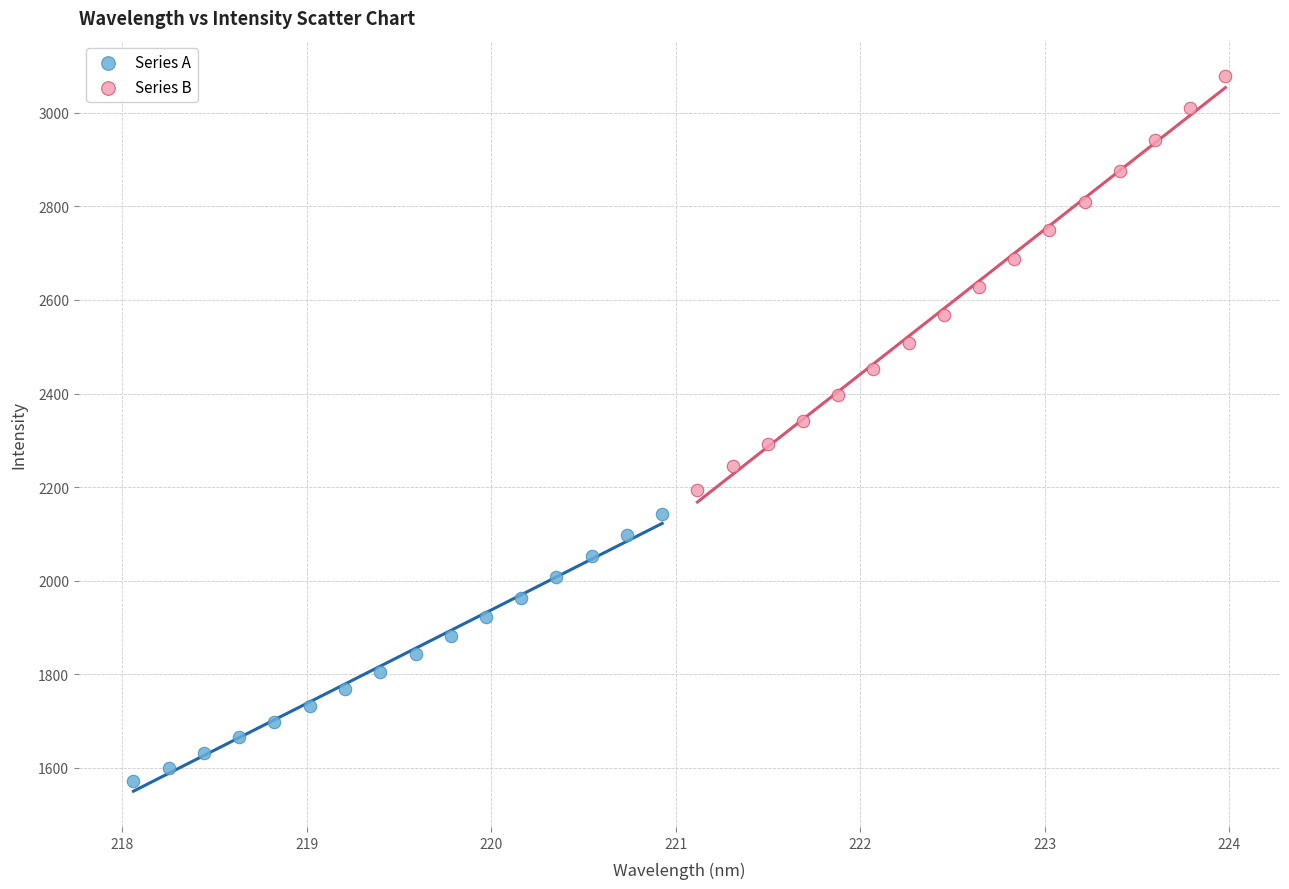

Which series has the largest Y range (max minus min)?

Series B